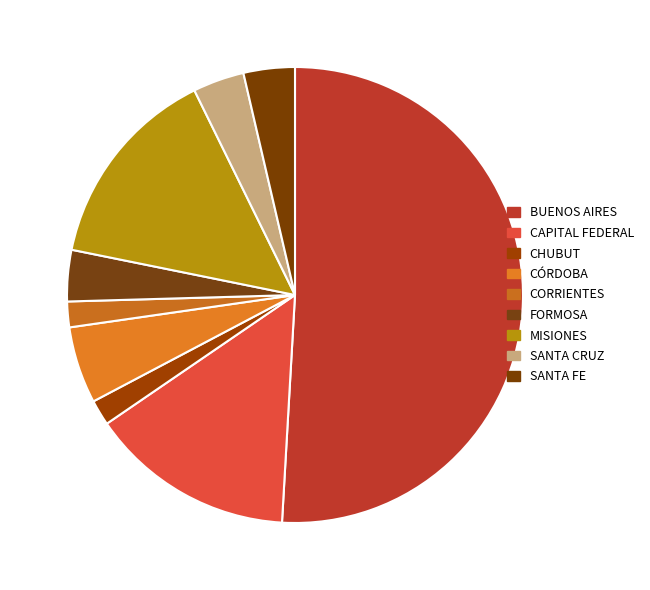

How many segments does this pie chart have?

9